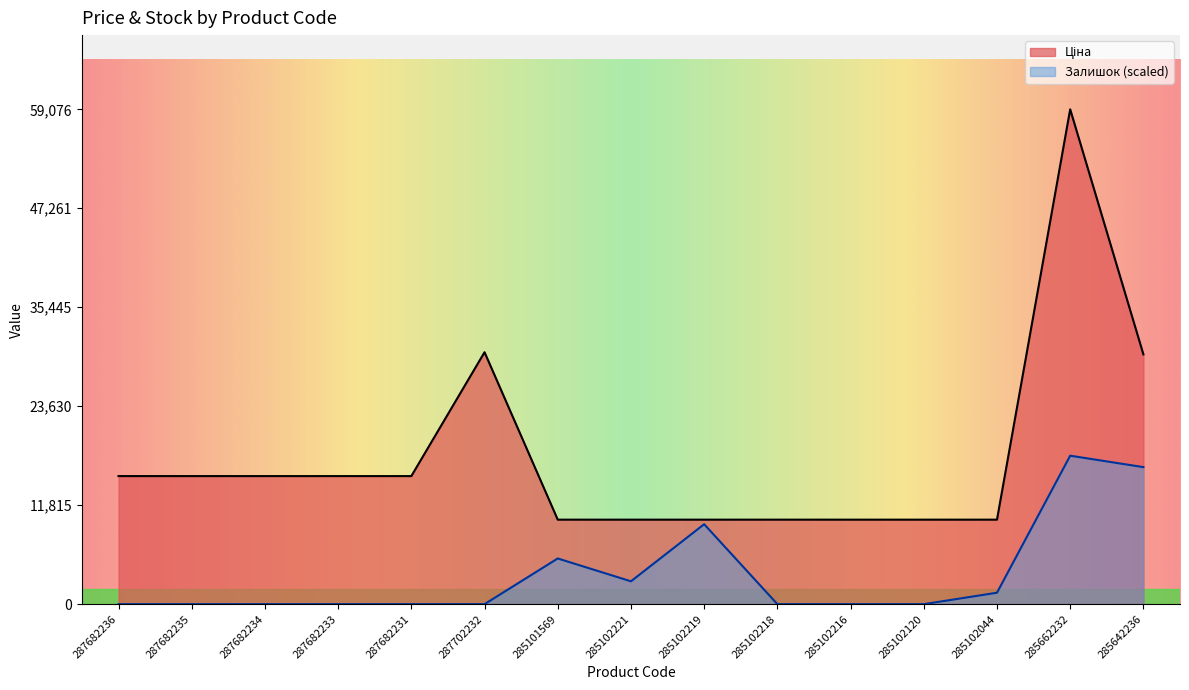

Does the chart display data point markers on the line(s)?

No